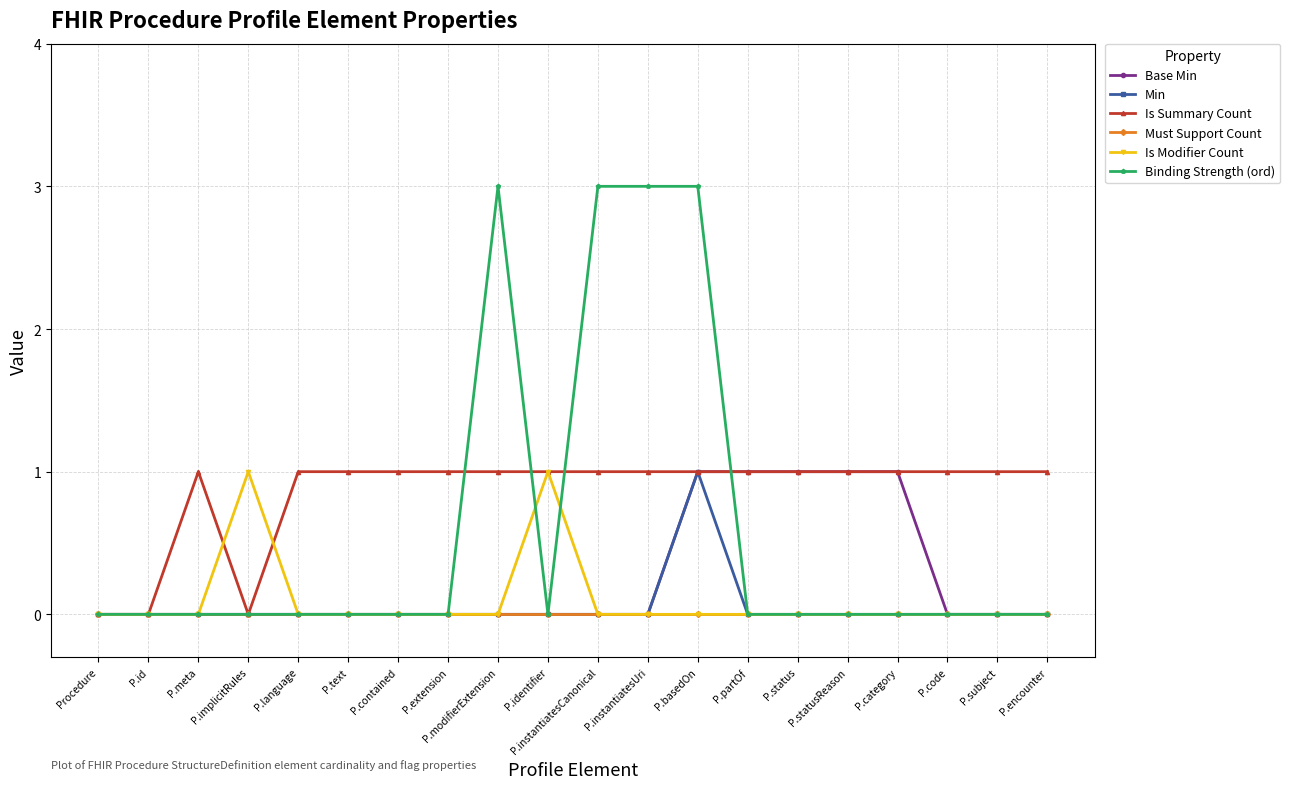

Is the value of Min at P.statusReason greater than the value of Base Min at P.status?

No